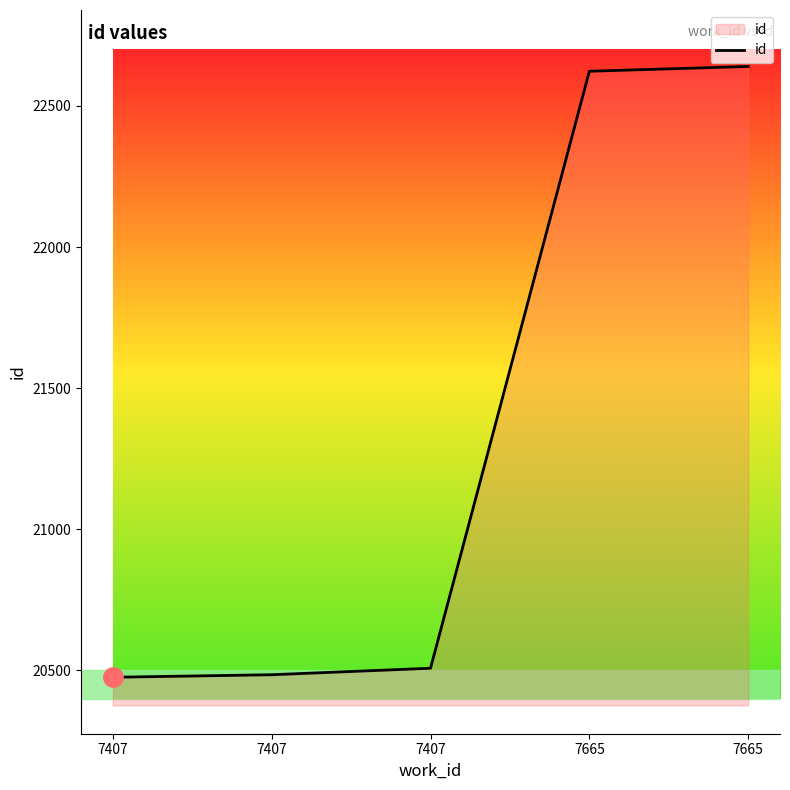

Rank the categories by value from lowest to highest.

7407, 7407, 7407, 7665, 7665